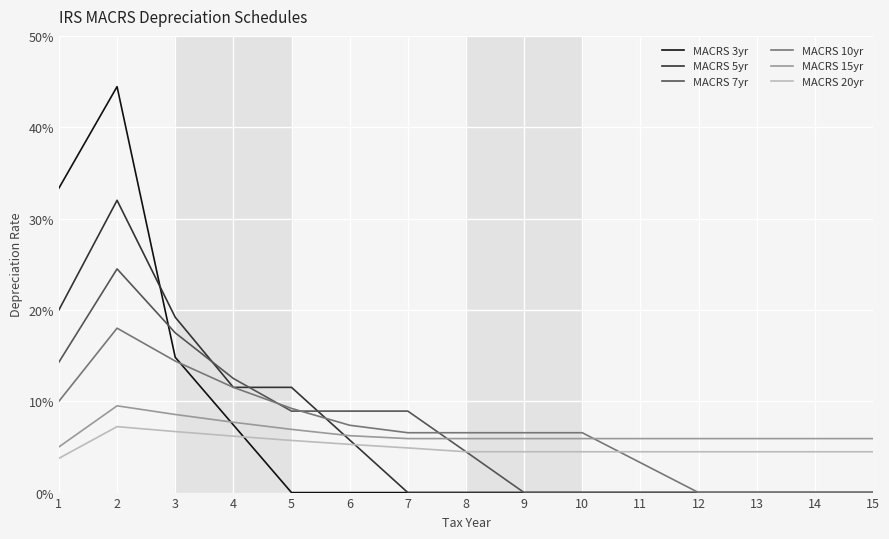

What is the value of the MACRS 20yr point at the 2nd from the left?

0.1